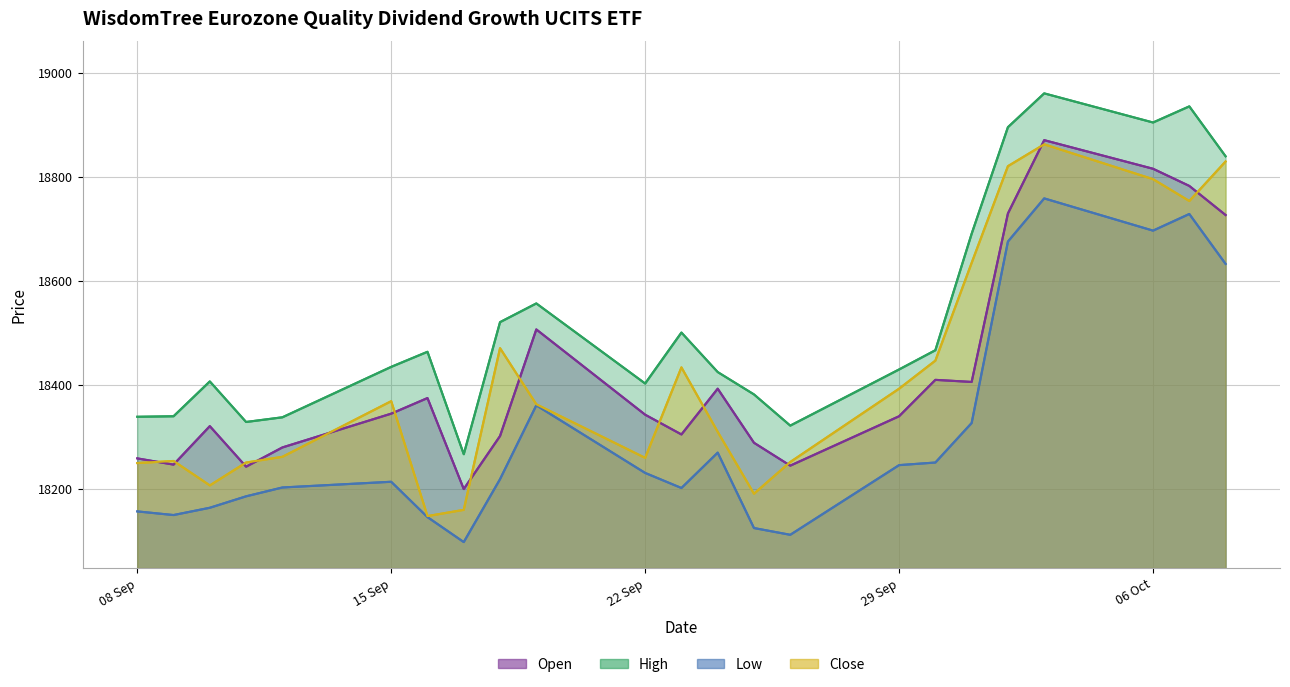

Count the number of categories in the chart.

23